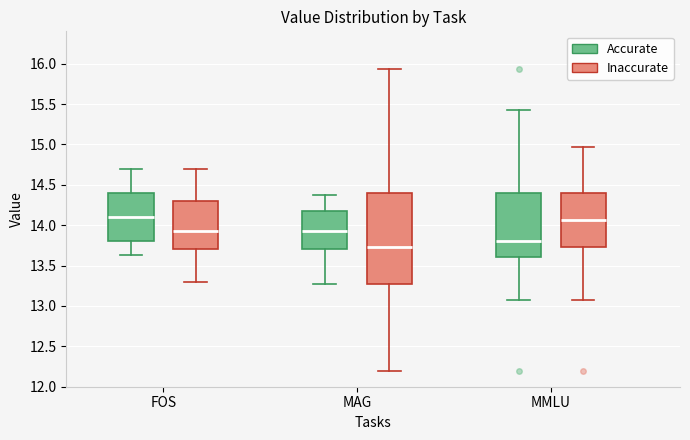

Reading left to right, read every box against the y-axis: the position of its median line, the range the box covers, and the ends of its whiskers. The values are not printed on the chart, so give them approximately, as read against the axis.

FOS (Accurate): median 14.10, box 13.80 to 14.40, whiskers 13.65 to 14.70
FOS (Inaccurate): median 13.95, box 13.70 to 14.30, whiskers 13.30 to 14.70
MAG (Accurate): median 13.95, box 13.70 to 14.15, whiskers 13.25 to 14.35
MAG (Inaccurate): median 13.75, box 13.25 to 14.40, whiskers 12.20 to 15.95
MMLU (Accurate): median 13.80, box 13.60 to 14.40, whiskers 13.05 to 15.45
MMLU (Inaccurate): median 14.05, box 13.75 to 14.40, whiskers 13.05 to 14.95